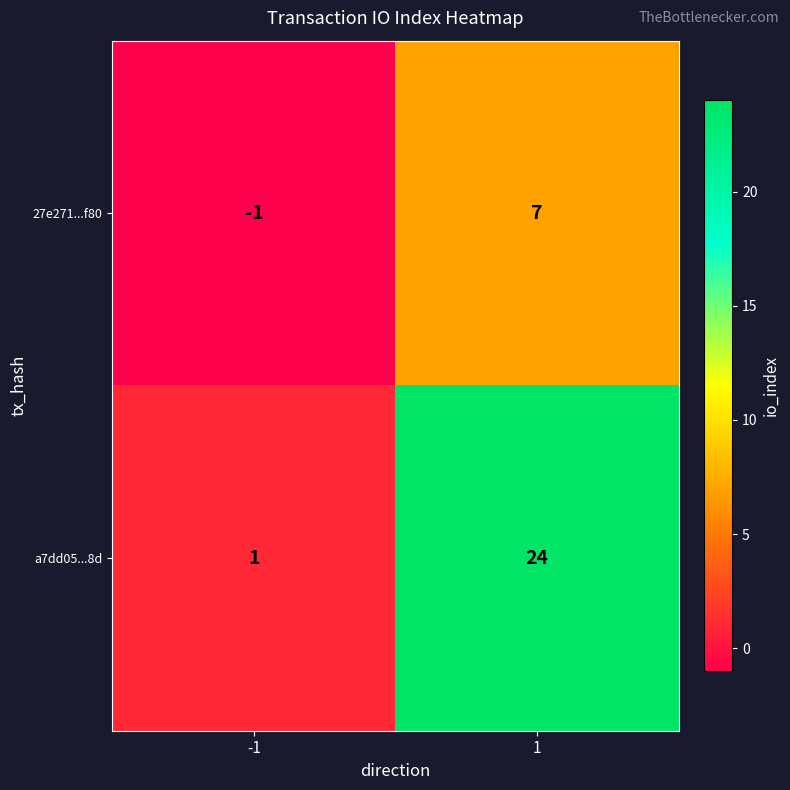

What value does the a7dd05...8d series have at 1, to the nearest 5?

25